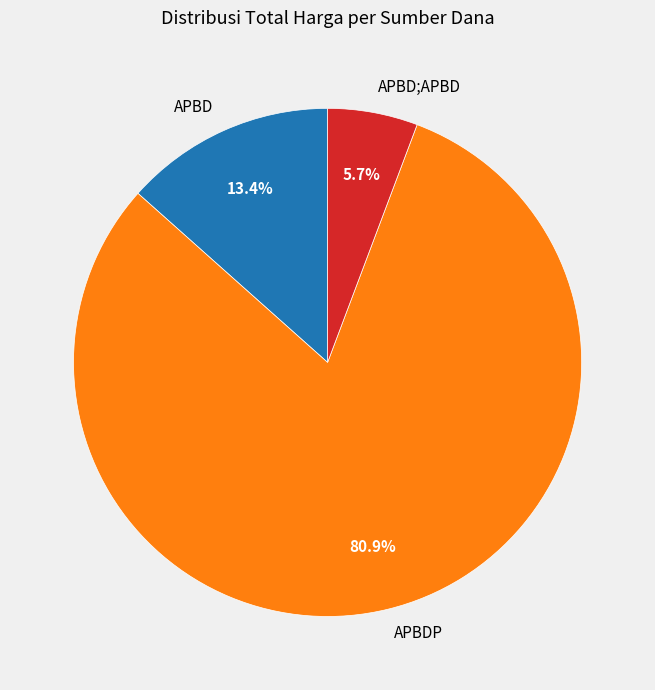

Which has a higher value, APBD or APBDP?

APBDP